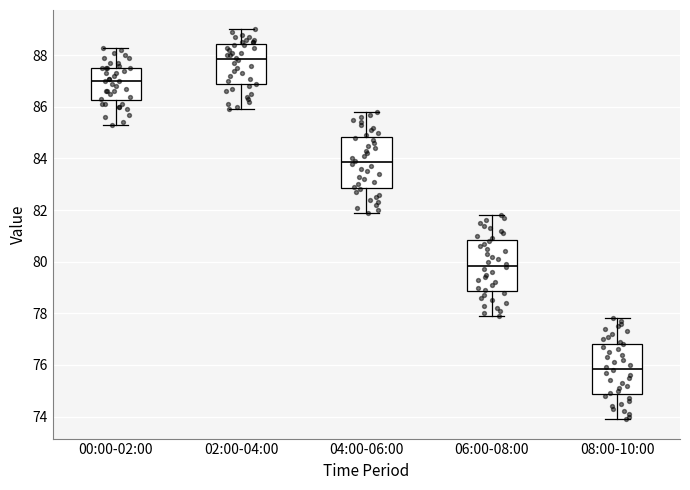

Reading left to right, read every box against the y-axis: the position of its median line, the range the box covers, and the ends of its whiskers. The values are not printed on the chart, so give them approximately, as read against the axis.

00:00-02:00: median 87.0, box 86.2 to 87.6, whiskers 85.4 to 88.4
02:00-04:00: median 87.8, box 86.8 to 88.4, whiskers 86.0 to 89.0
04:00-06:00: median 83.8, box 82.8 to 84.8, whiskers 82.0 to 85.8
06:00-08:00: median 79.8, box 78.8 to 80.8, whiskers 78.0 to 81.8
08:00-10:00: median 75.8, box 74.8 to 76.8, whiskers 74.0 to 77.8